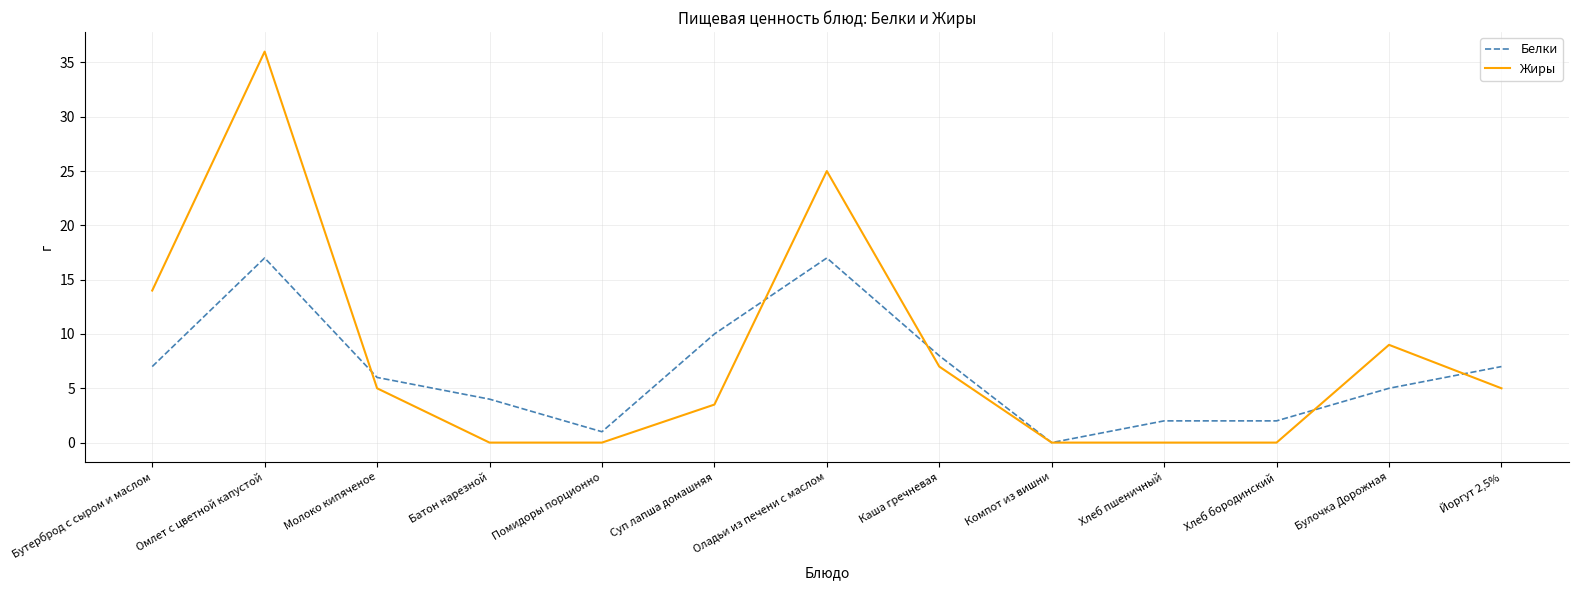

List the series in order of their peak value, highest first.

Жиры, Белки